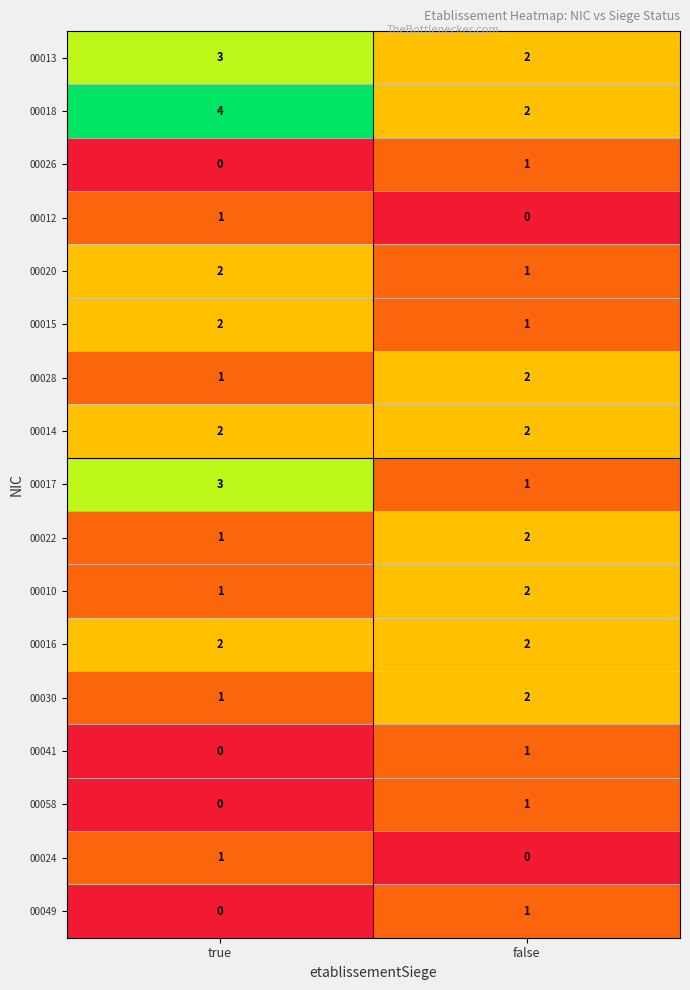

The 00010 series shows 2 at false. True or false?

True